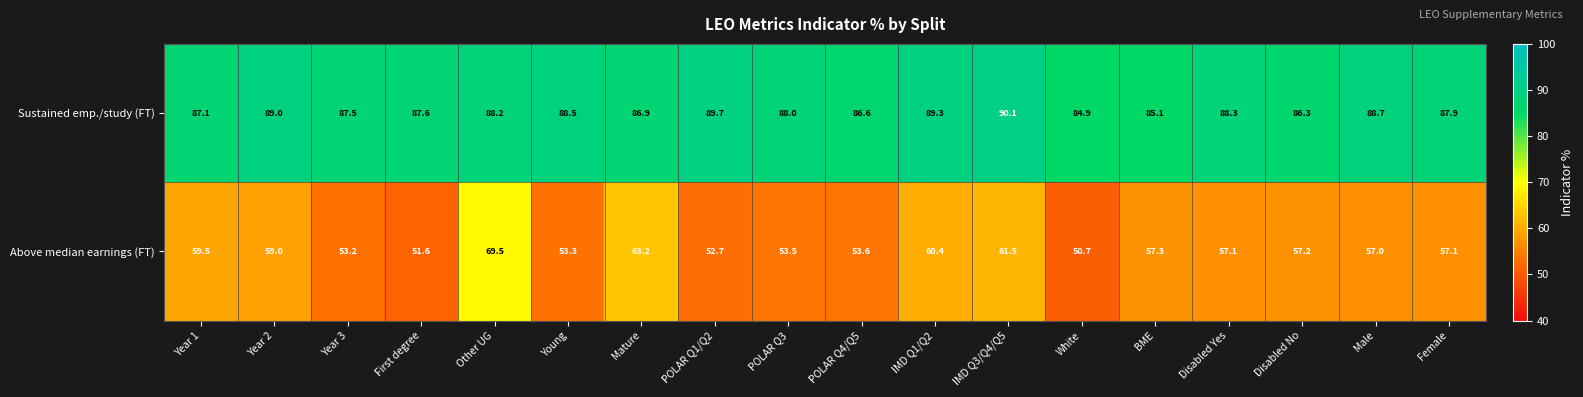

What is the sum of the Sustained emp./study (FT) values at Female and Year 3?

175.4